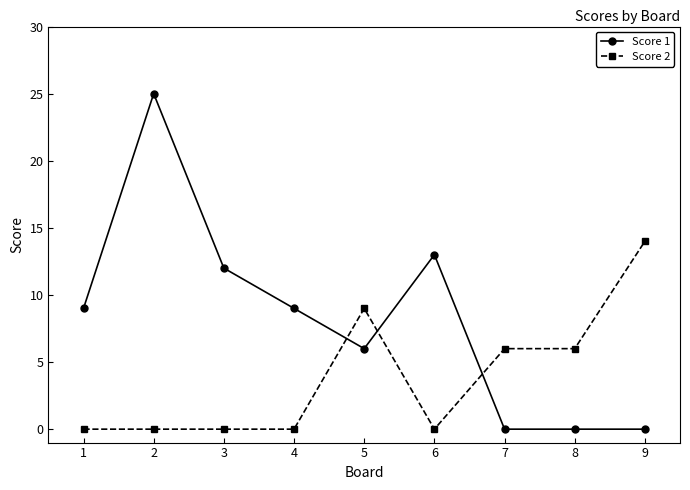

At 2, list the series in order from smallest to largest.

Score 2, Score 1